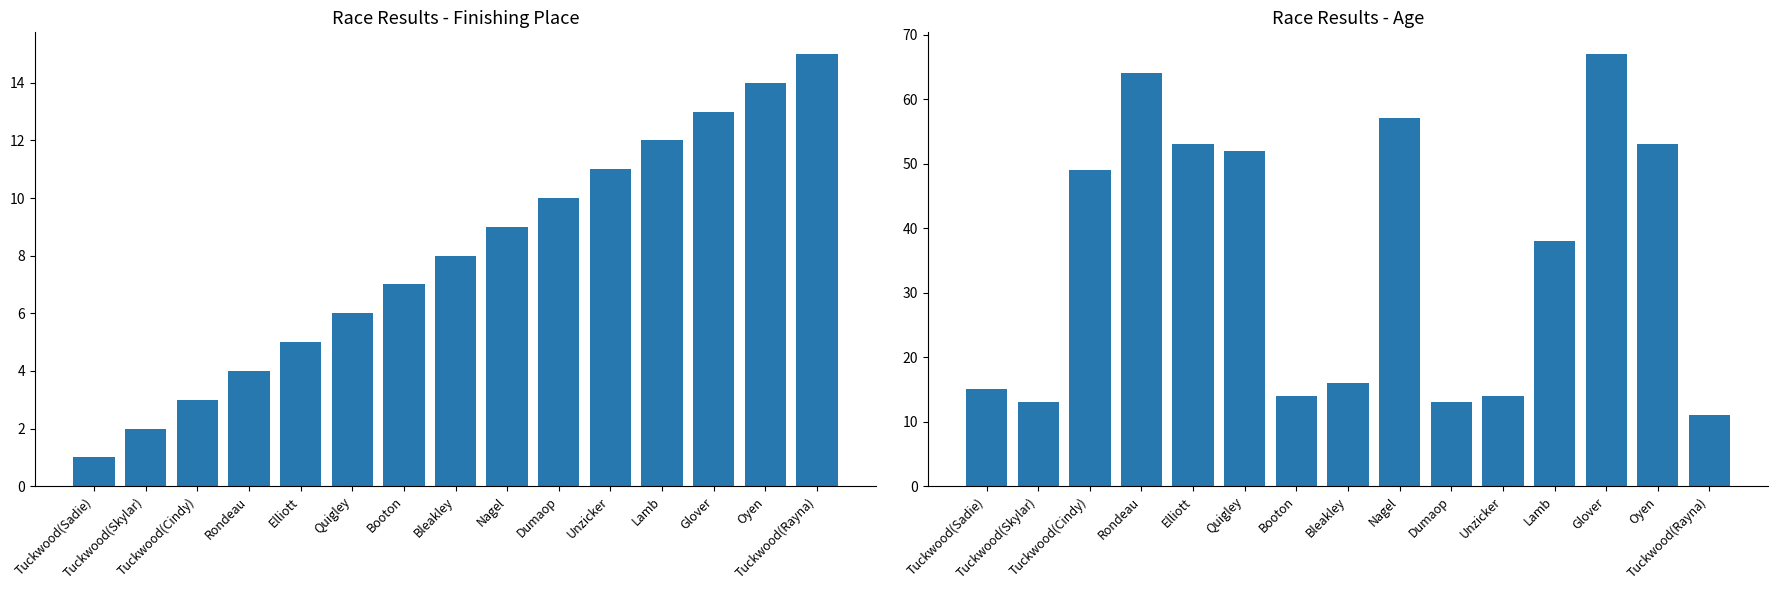

What is the label of the 9th bar from the left?

Nagel